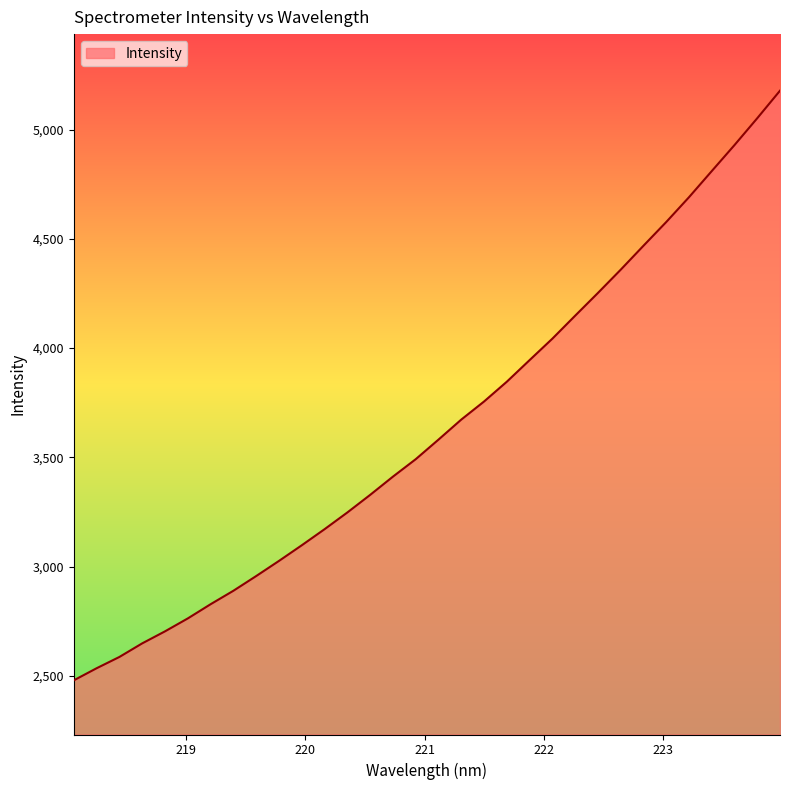

What is the maximum value shown in the chart?

5177.9